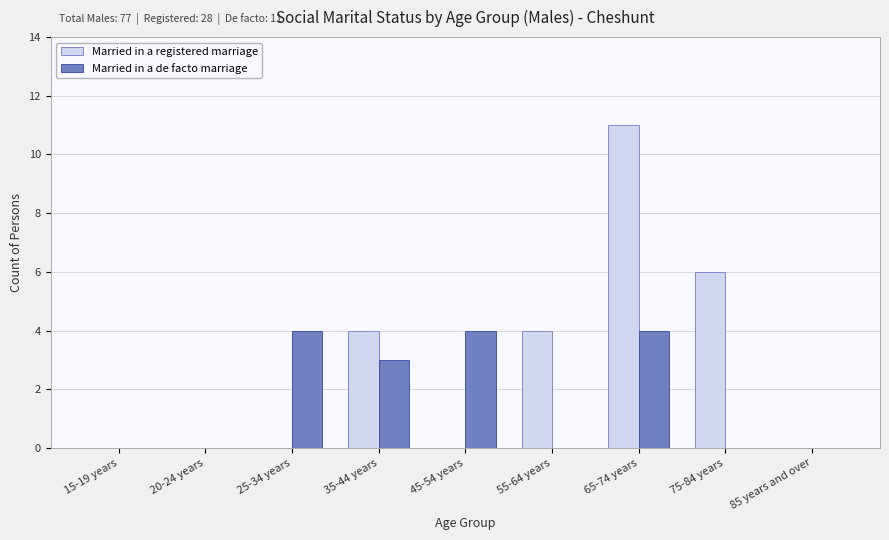

What is the sum of all Married in a registered marriage values?

25